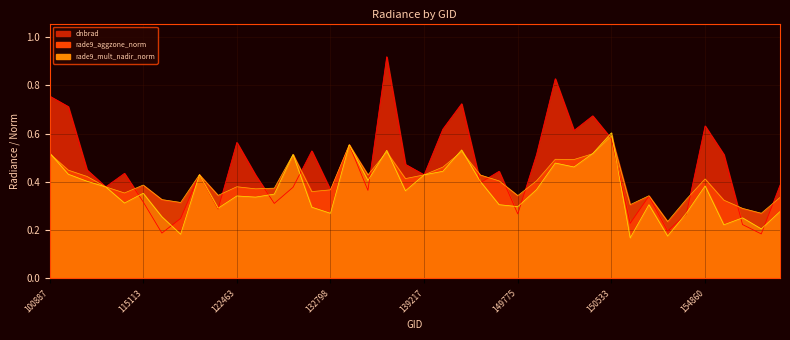

Reading left to right, transcribe all the data shown in this chart.

dnbrad: 100887=0.8	102751=0.7	104315=0.4	104431=0.4	109184=0.4	115113=0.3	121249=0.2	121771=0.2	122118=0.4	122289=0.3	122463=0.6	122837=0.4	123011=0.3	132248=0.4	132606=0.5	132798=0.4	133159=0.6	134260=0.4	6551=0.9	137852=0.5	139217=0.4	143686=0.6	145084=0.7	148798=0.4	149210=0.4	149775=0.3	149961=0.5	150147=0.8	150161=0.6	150348=0.7	150533=0.6	151274=0.2	151404=0.3	154271=0.2	154662=0.3	154860=0.6	10169=0.5	155424=0.2	155612=0.2	155794=0.4
rade9_mult_nadir_norm: 100887=0.5	102751=0.4	104315=0.4	104431=0.4	109184=0.3	115113=0.4	121249=0.3	121771=0.2	122118=0.4	122289=0.3	122463=0.3	122837=0.3	123011=0.3	132248=0.5	132606=0.3	132798=0.3	133159=0.6	134260=0.4	6551=0.5	137852=0.4	139217=0.4	143686=0.4	145084=0.5	148798=0.4	149210=0.3	149775=0.3	149961=0.4	150147=0.5	150161=0.5	150348=0.5	150533=0.6	151274=0.2	151404=0.3	154271=0.2	154662=0.3	154860=0.4	10169=0.2	155424=0.3	155612=0.2	155794=0.3
rade9_aggzone_norm: 100887=0.5	102751=0.4	104315=0.4	104431=0.4	109184=0.4	115113=0.4	121249=0.3	121771=0.3	122118=0.4	122289=0.3	122463=0.4	122837=0.4	123011=0.4	132248=0.5	132606=0.4	132798=0.4	133159=0.6	134260=0.4	6551=0.5	137852=0.4	139217=0.4	143686=0.5	145084=0.5	148798=0.4	149210=0.4	149775=0.3	149961=0.4	150147=0.5	150161=0.5	150348=0.5	150533=0.6	151274=0.3	151404=0.3	154271=0.2	154662=0.3	154860=0.4	10169=0.3	155424=0.3	155612=0.3	155794=0.3